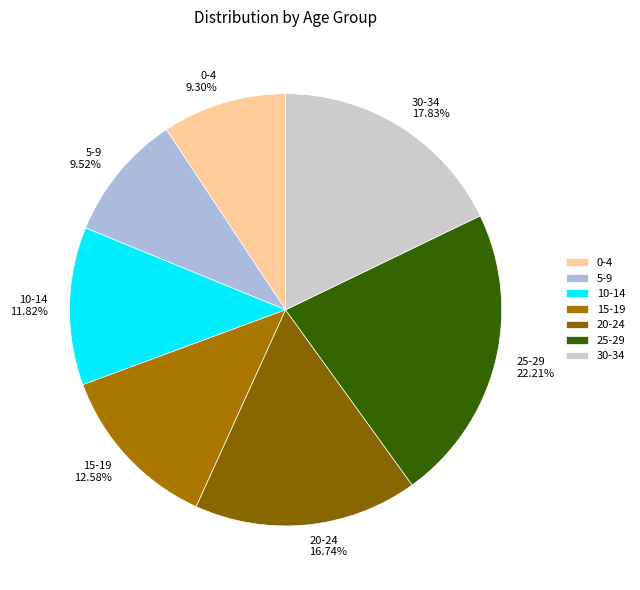

To the nearest percent, what is the combined percentage of 5-9 and 0-4?

19%